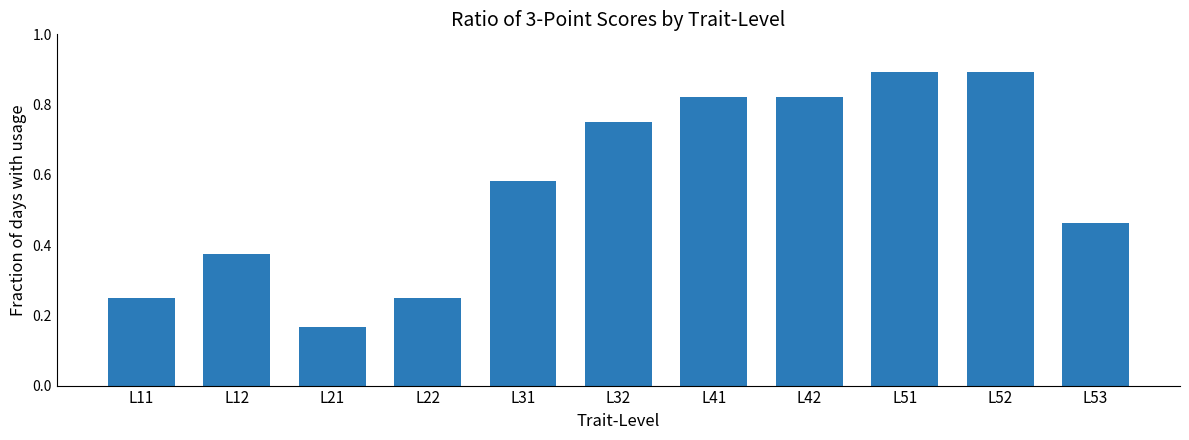

What is the sum of all values?

6.3